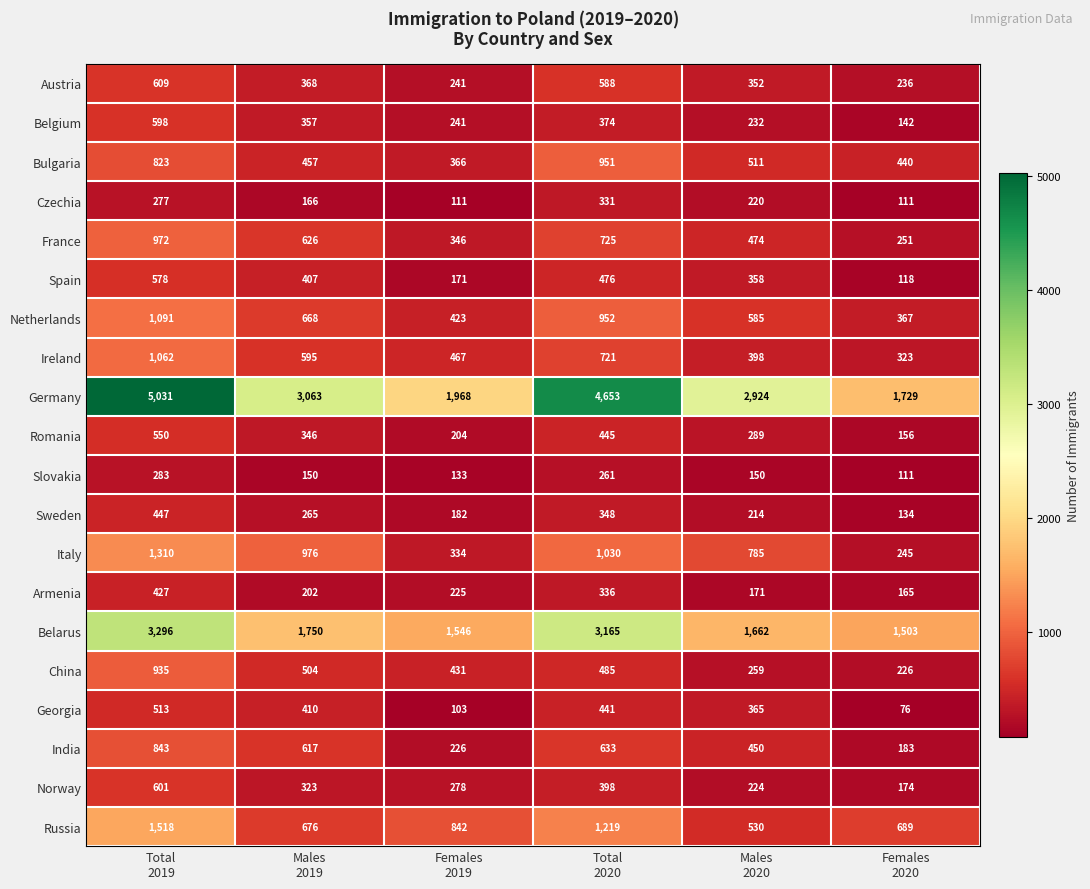

At which category does the chart reach its peak across all series?

Total
2019